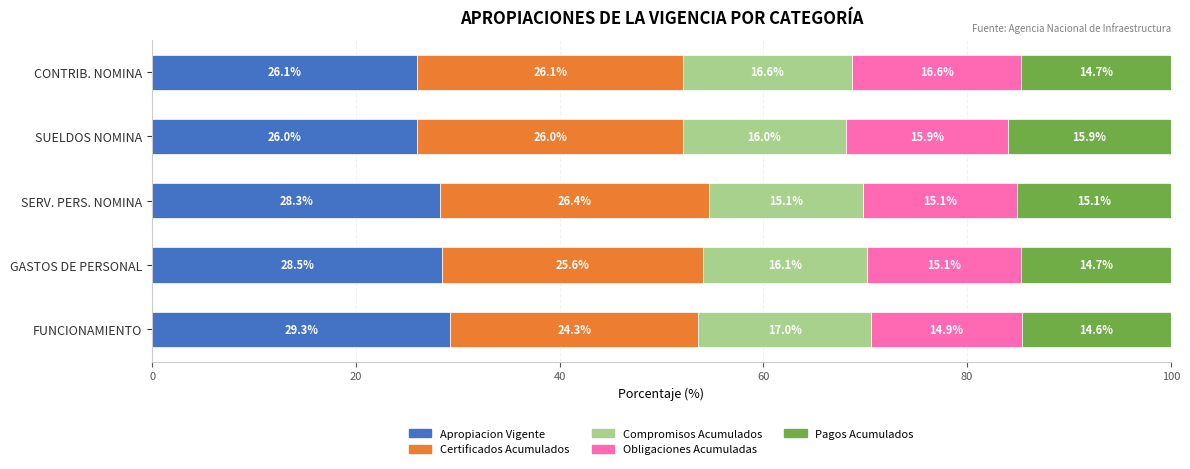

True or false: Apropiacion Vigente has a value of 16.5 at GASTOS DE PERSONAL.

False